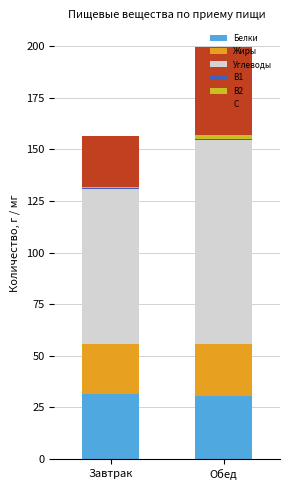

The value of Белки at Обед is 54.0. True or false?

False